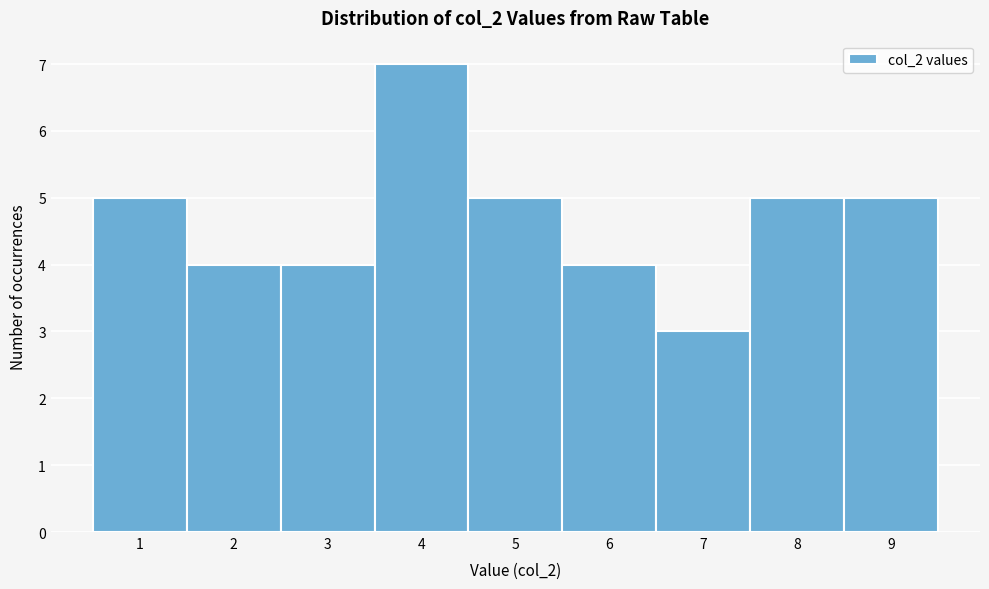

Reading left to right, transcribe this chart: for each bar, give the range it covers on the x-axis and its height. The values are not printed on the chart, so give them approximately, as read against the axis.

0.5 to 1.5: 5
1.5 to 2.5: 4
2.5 to 3.5: 4
3.5 to 4.5: 7
4.5 to 5.5: 5
5.5 to 6.5: 4
6.5 to 7.5: 3
7.5 to 8.5: 5
8.5 to 9.5: 5